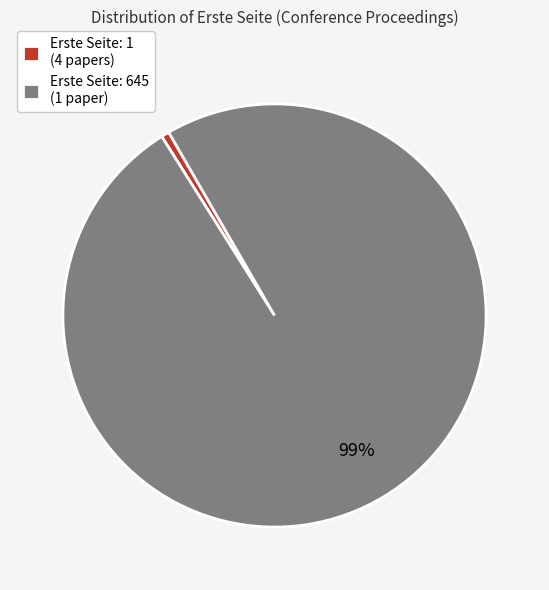

Which category has the biggest portion of the pie?

Erste Seite: 645 (1 paper)